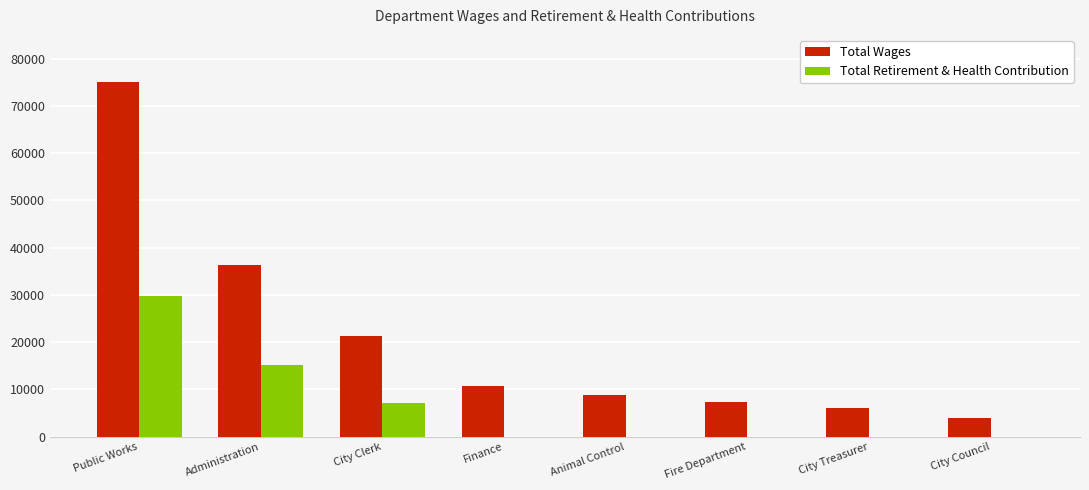

What is the approximate value of Total Wages at Animal Control?

8817